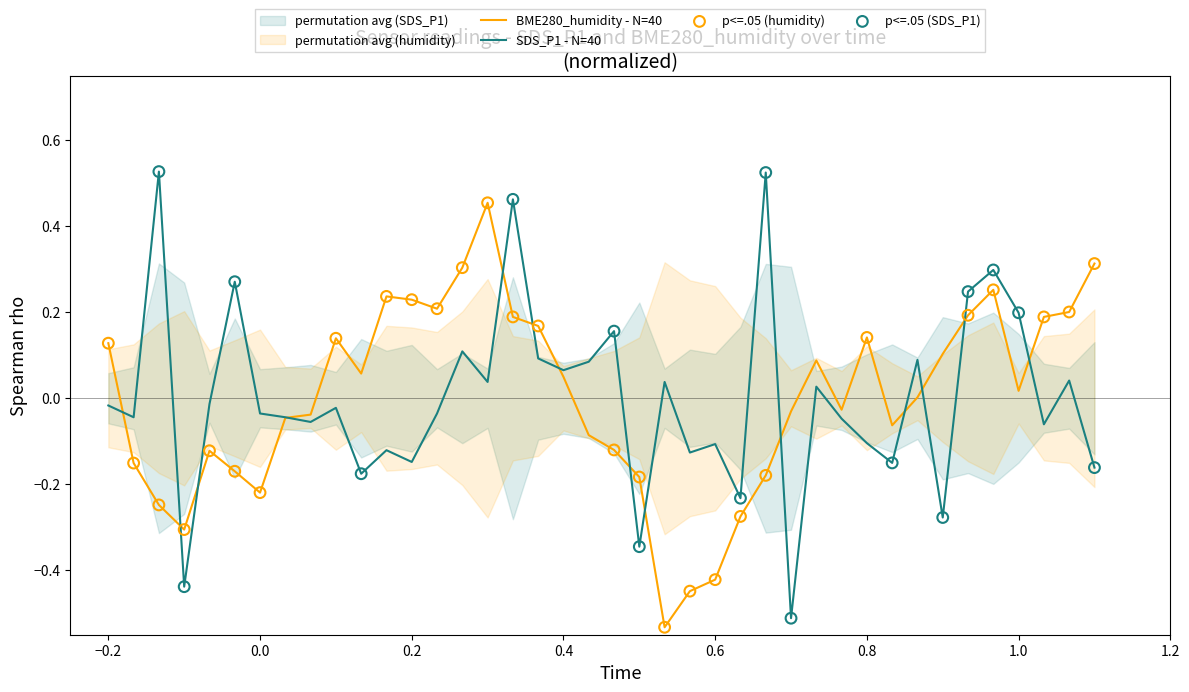

Which series reaches the minimum Y coordinate?

BME280_humidity